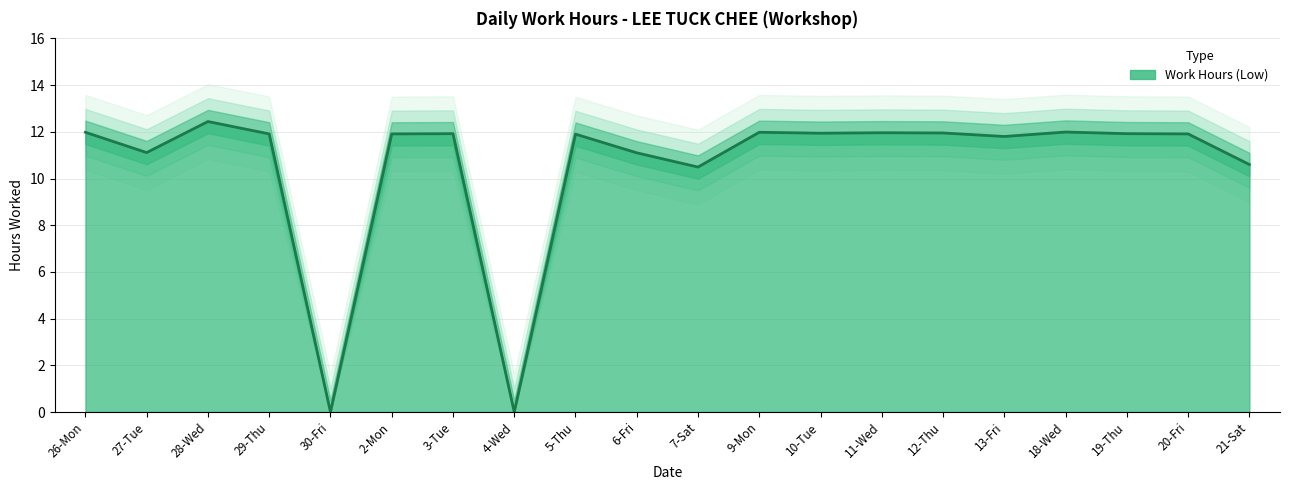

What is the difference between the maximum and minimum values?

12.4